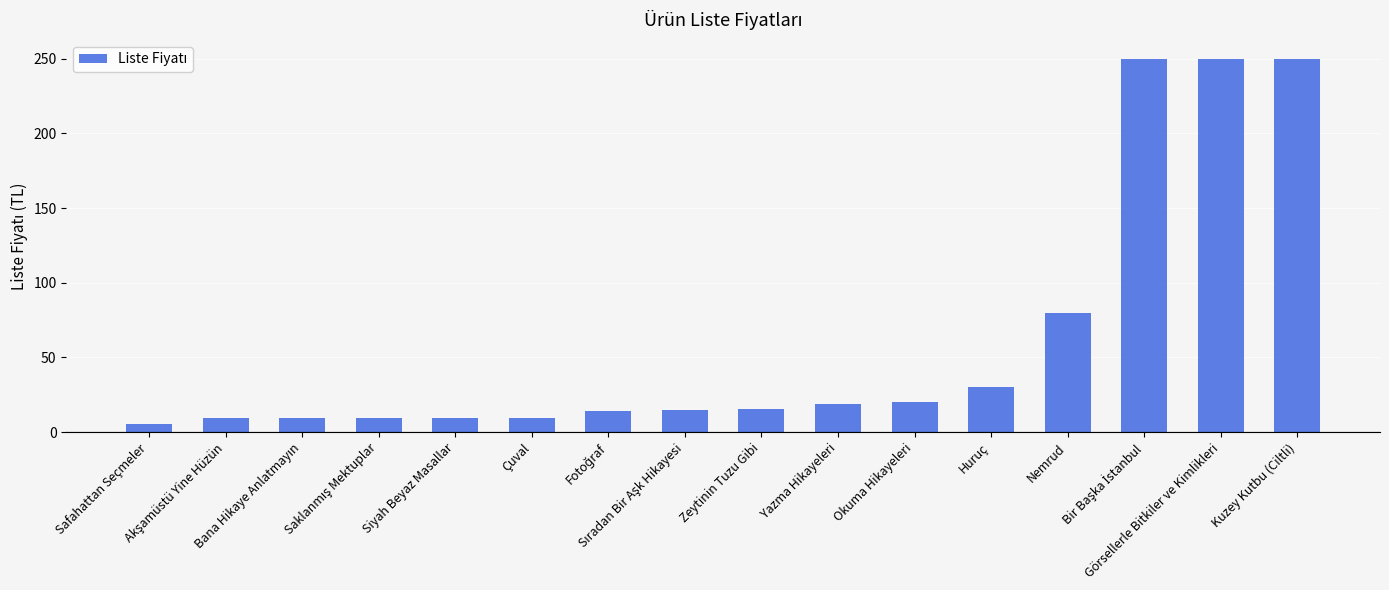

What is the average value?

62.2